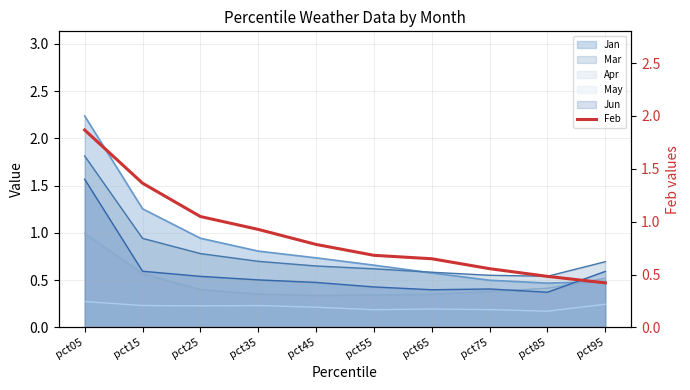

How many data points does each series have?

10